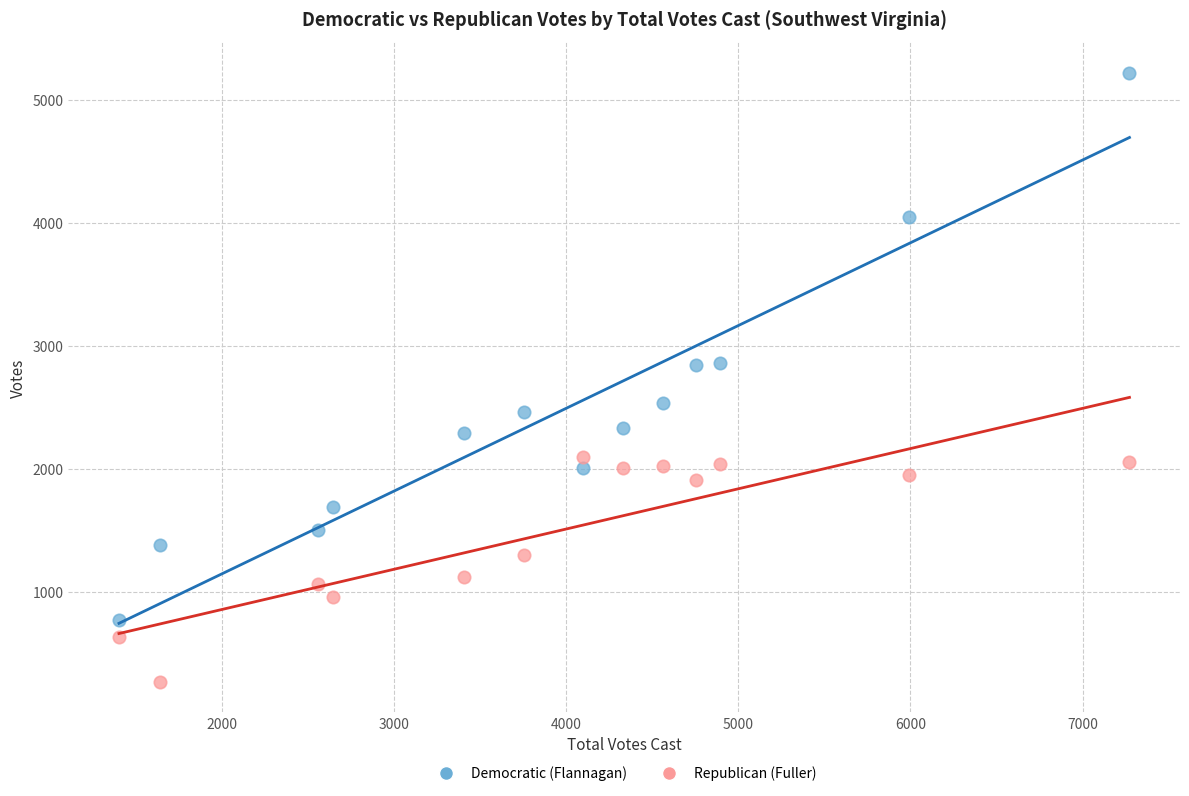

Across all data points, what is the range of Y values (max minus min)?

4954